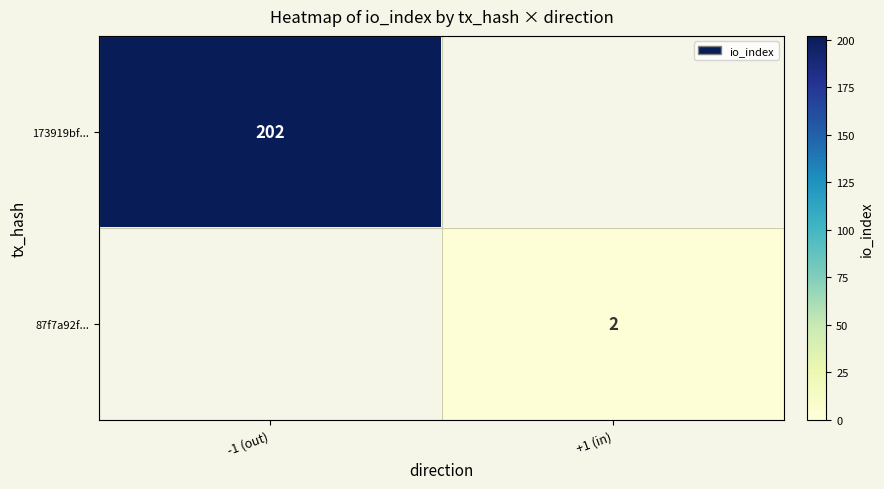

Is it true that 173919bf... equals 344 at -1 (out)?

False